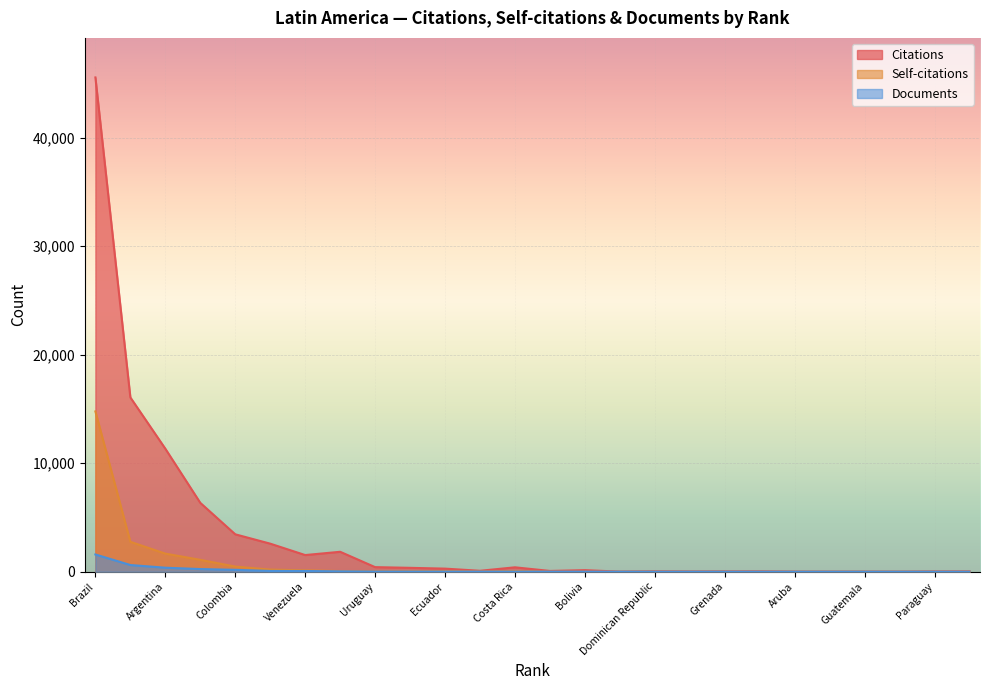

Reading left to right, list all the values displayed in this chart.

Citations: 45550	16061	11336	6345	3446	2585	1534	1836	421	357	284	85	405	71	143	6	39	20	28	35	7	3	4	0	26	32
Self-citations: 14771	2756	1667	1095	473	196	129	61	37	45	53	24	61	9	1	0	4	0	0	0	0	0	1	0	0	0
Documents: 1588	617	369	244	172	69	66	33	13	10	9	8	7	6	4	3	2	2	1	1	1	1	1	1	1	1